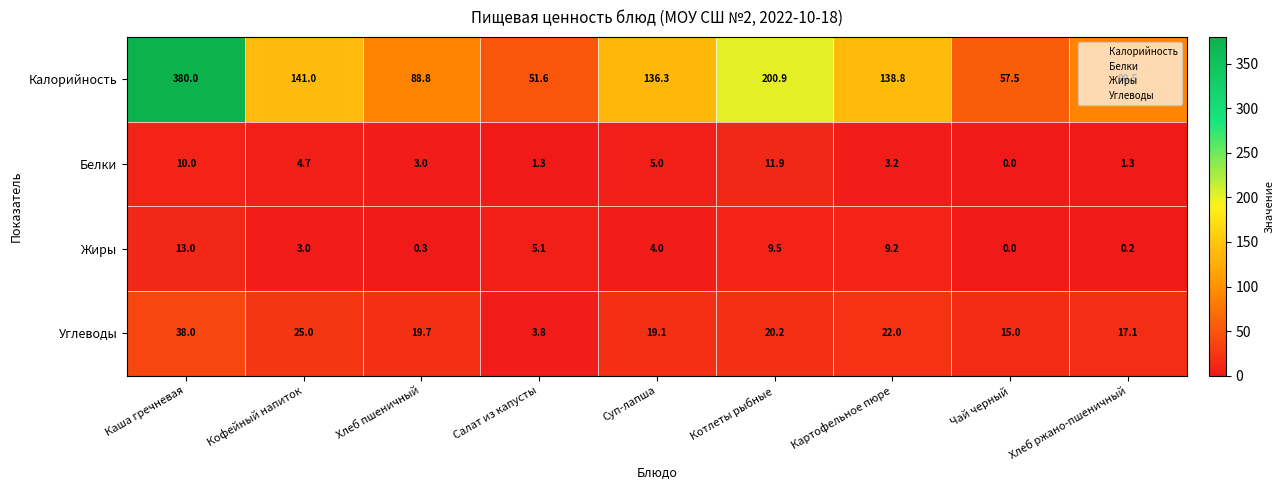

At which category is the sum across all series the highest?

Каша гречневая